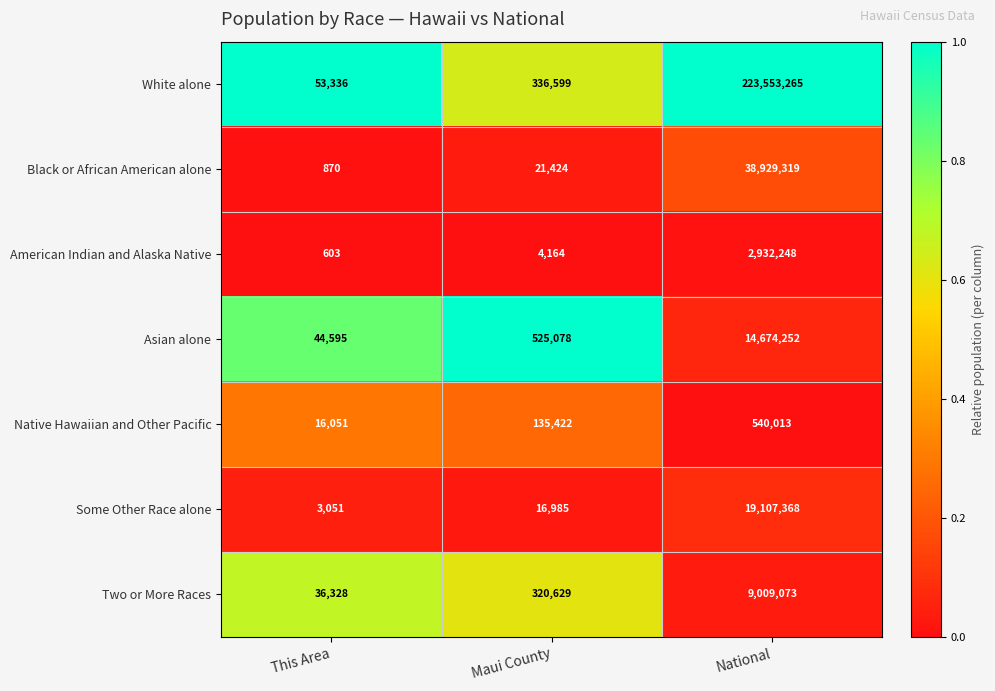

What is the total value across all series at This Area?

154834